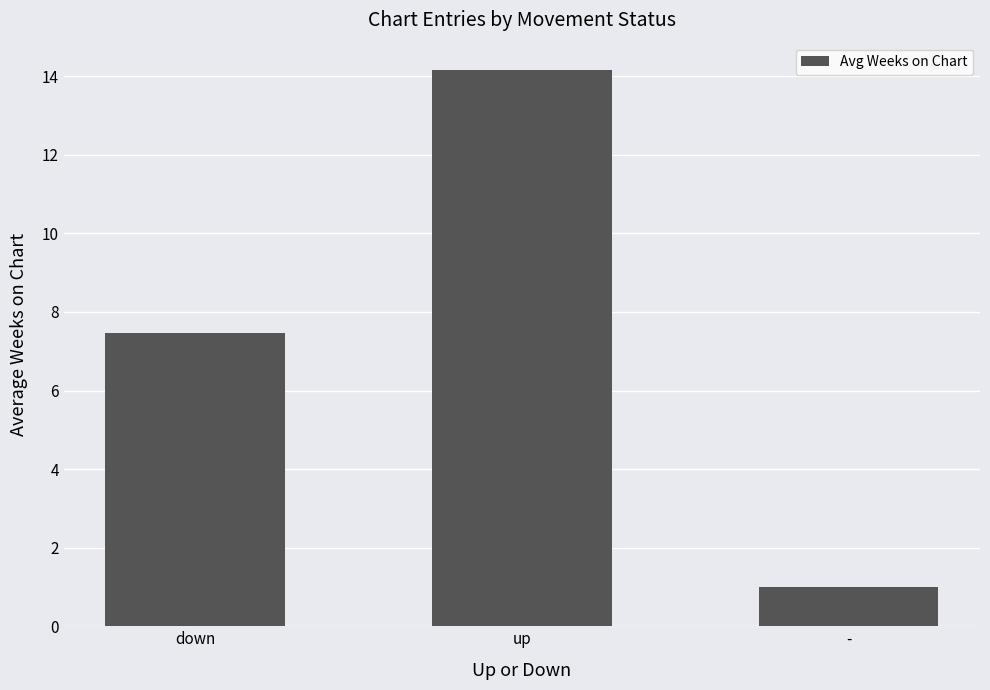

What is the sum of all values?

22.6